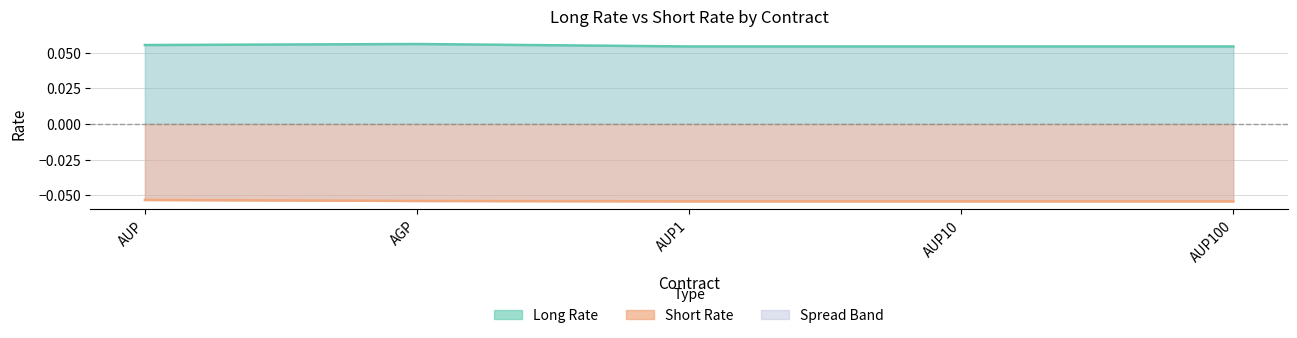

Between AGP and AUP1, which series saw the biggest shift?

Long Rate